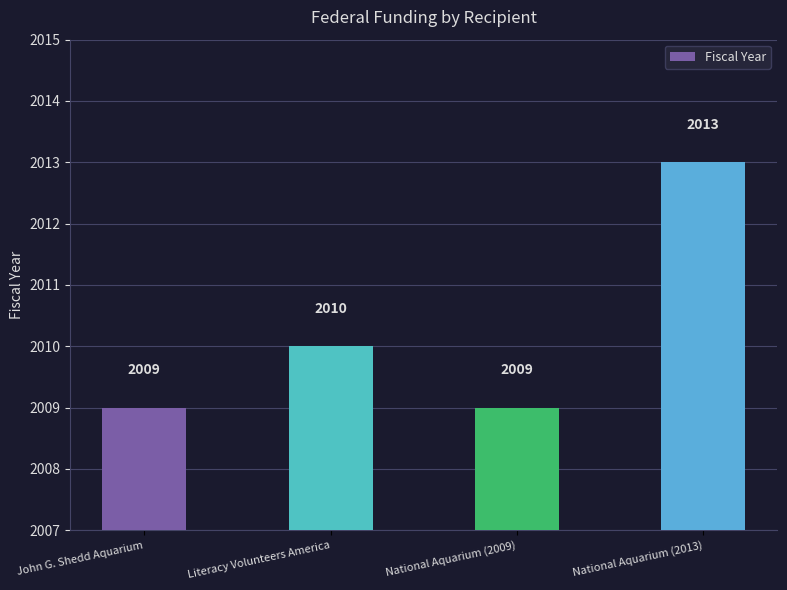

What is the label of the 3rd bar from the right?

Literacy Volunteers America